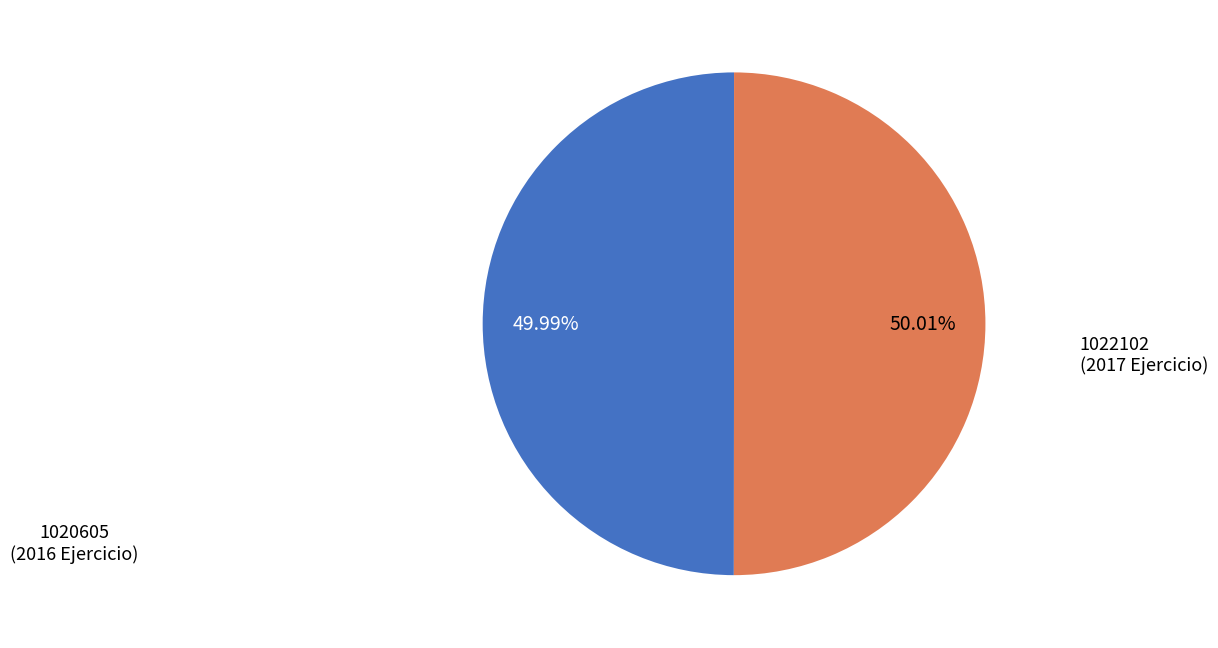

Is there a majority slice in this chart?

Yes